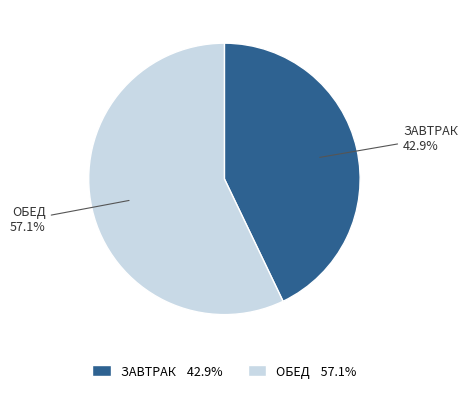

Is the sum of ЗАВТРАК and ОБЕД greater than half?

Yes